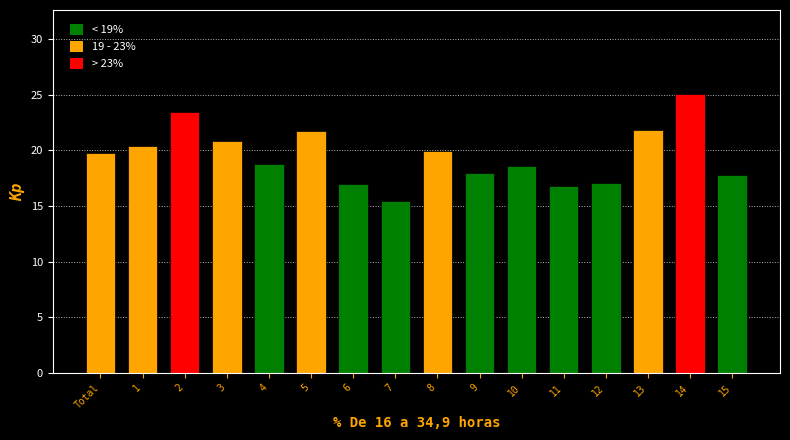

Reading left to right, list all the values displayed in this chart.

Total=19.7	1=20.4	2=23.5	3=20.8	4=18.8	5=21.8	6=17.0	7=15.4	8=19.9	9=18.0	10=18.6	11=16.8	12=17.0	13=21.8	14=25.1	15=17.8